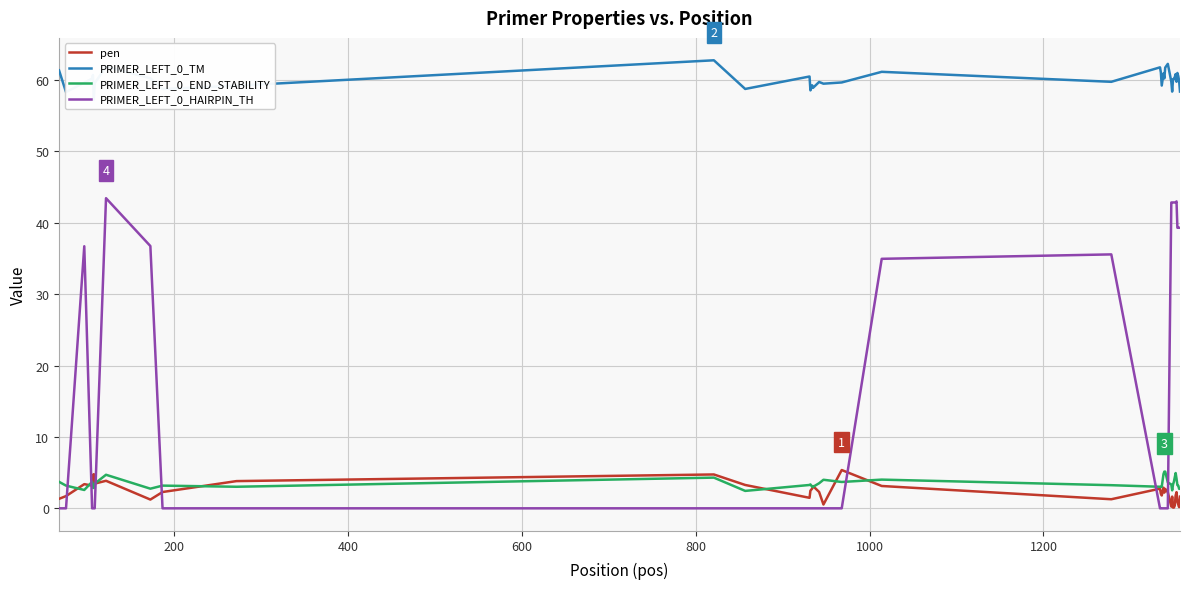

After their last crossing, which series has the higher values: PRIMER_LEFT_0_HAIRPIN_TH or PRIMER_LEFT_0_END_STABILITY?

PRIMER_LEFT_0_HAIRPIN_TH